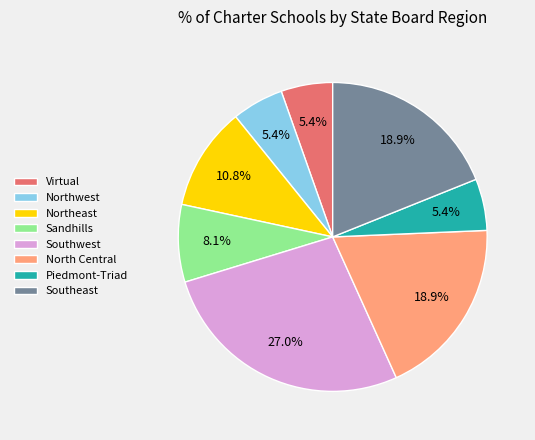

What is the largest slice in the pie chart?

Southwest